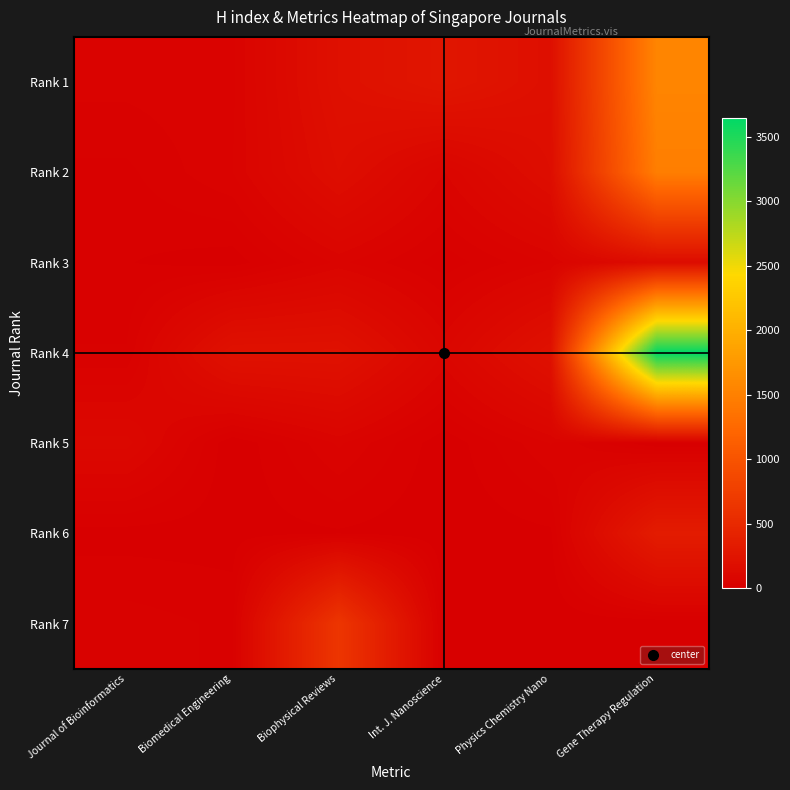

Reading left to right, list all the values displayed in this chart.

Rank 1: Journal of Bioinformatics=48	Biomedical Engineering=54	Biophysical Reviews=201	Int. J. Nanoscience=265	Physics Chemistry Nano=191	Gene Therapy Regulation=1549
Rank 2: Journal of Bioinformatics=25	Biomedical Engineering=57	Biophysical Reviews=171	Int. J. Nanoscience=71	Physics Chemistry Nano=171	Gene Therapy Regulation=1479
Rank 3: Journal of Bioinformatics=15	Biomedical Engineering=5	Biophysical Reviews=61	Int. J. Nanoscience=19	Physics Chemistry Nano=59	Gene Therapy Regulation=156
Rank 4: Journal of Bioinformatics=30	Biomedical Engineering=218	Biophysical Reviews=220	Int. J. Nanoscience=85	Physics Chemistry Nano=217	Gene Therapy Regulation=3650
Rank 5: Journal of Bioinformatics=106	Biomedical Engineering=0	Biophysical Reviews=60	Int. J. Nanoscience=2	Physics Chemistry Nano=58	Gene Therapy Regulation=0
Rank 6: Journal of Bioinformatics=7	Biomedical Engineering=6	Biophysical Reviews=12	Int. J. Nanoscience=2	Physics Chemistry Nano=11	Gene Therapy Regulation=338
Rank 7: Journal of Bioinformatics=36	Biomedical Engineering=25	Biophysical Reviews=646	Int. J. Nanoscience=0	Physics Chemistry Nano=0	Gene Therapy Regulation=0